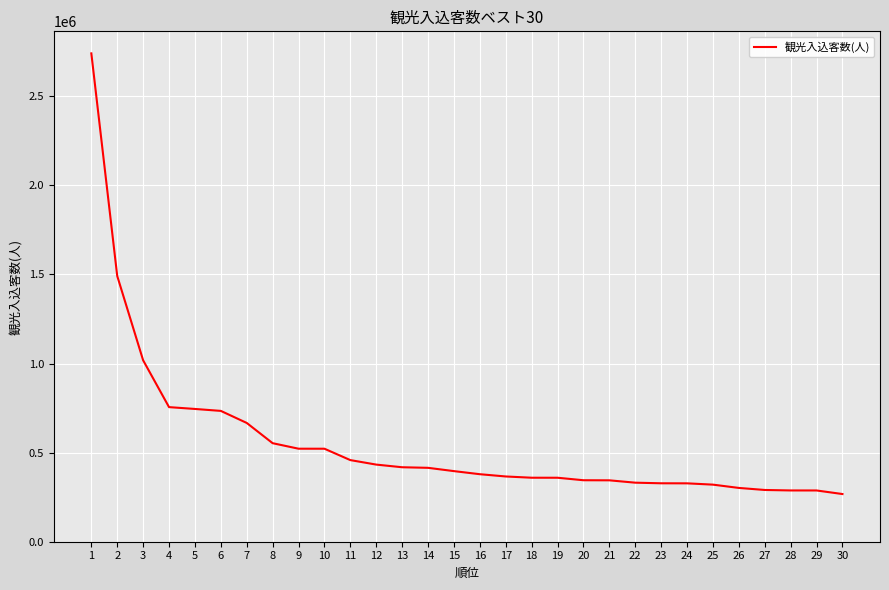

Approximately how many times larger is the value at 17 compared to 7?

0.5